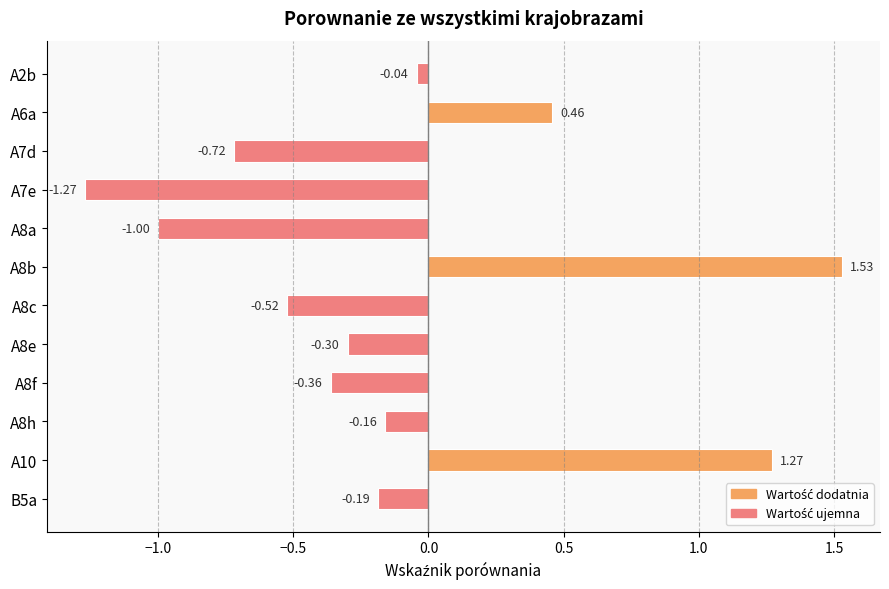

What is the difference between the second highest and minimum values?

2.5